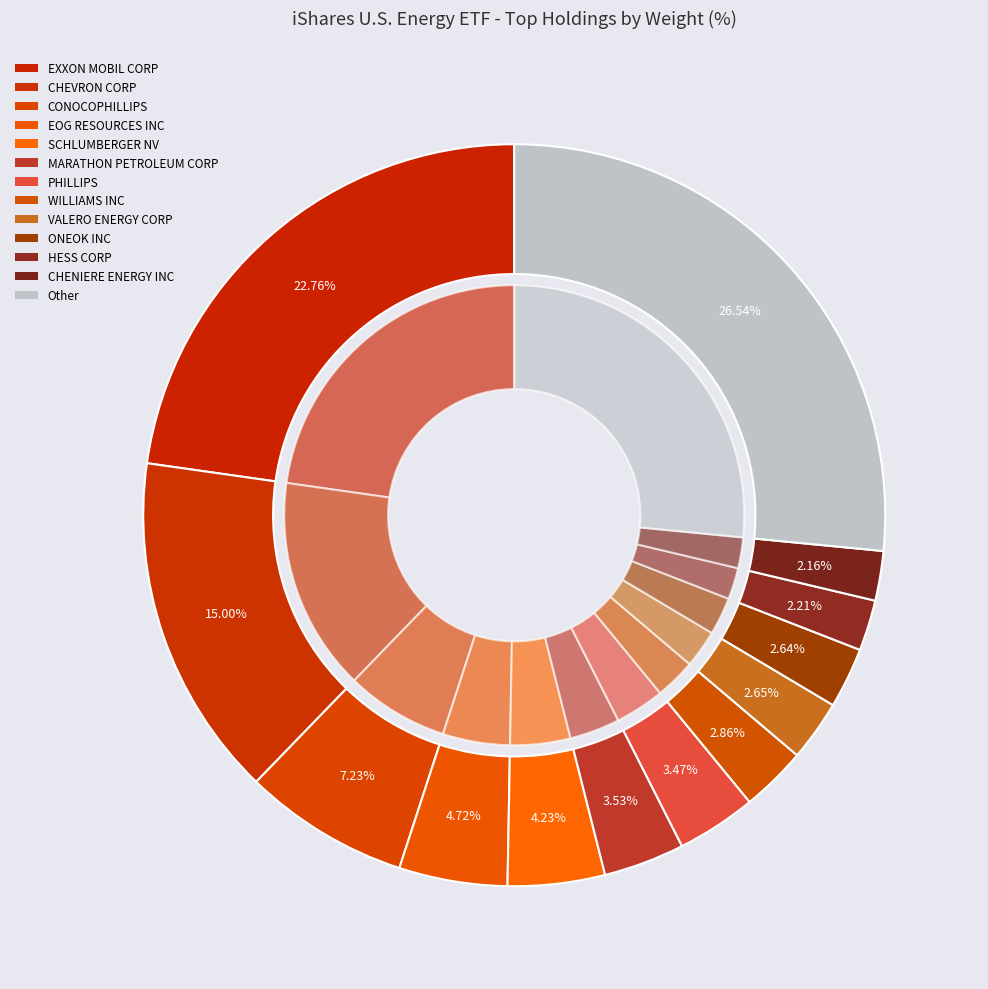

What is the ratio of the value at CHENIERE ENERGY INC to the value at ONEOK INC?

0.8